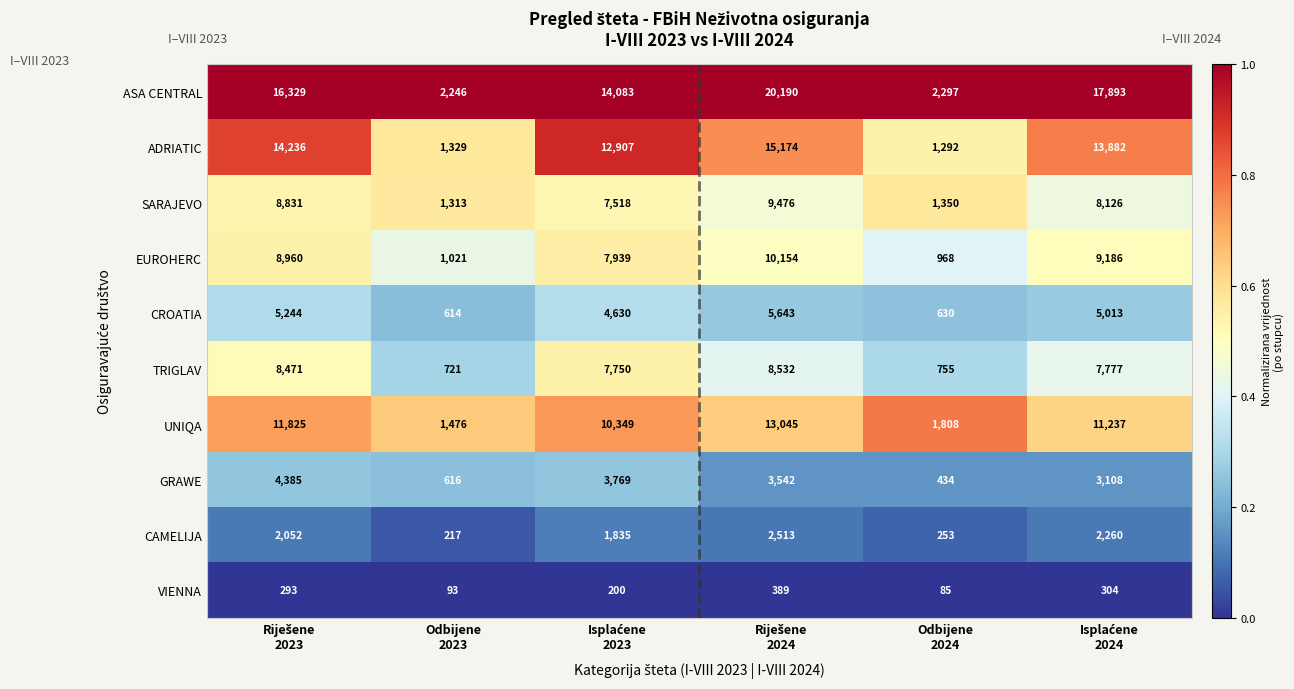

Rank the series by their maximum value, from highest to lowest.

ASA CENTRAL, ADRIATIC, UNIQA, EUROHERC, SARAJEVO, TRIGLAV, CROATIA, GRAWE, CAMELIJA, VIENNA